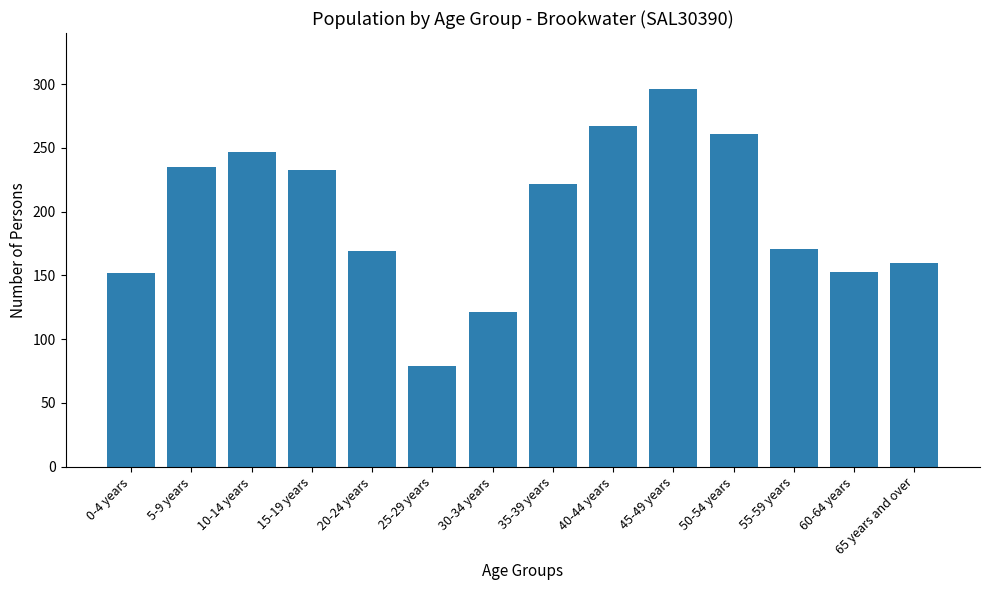

What is the difference between the maximum and second lowest values?

175